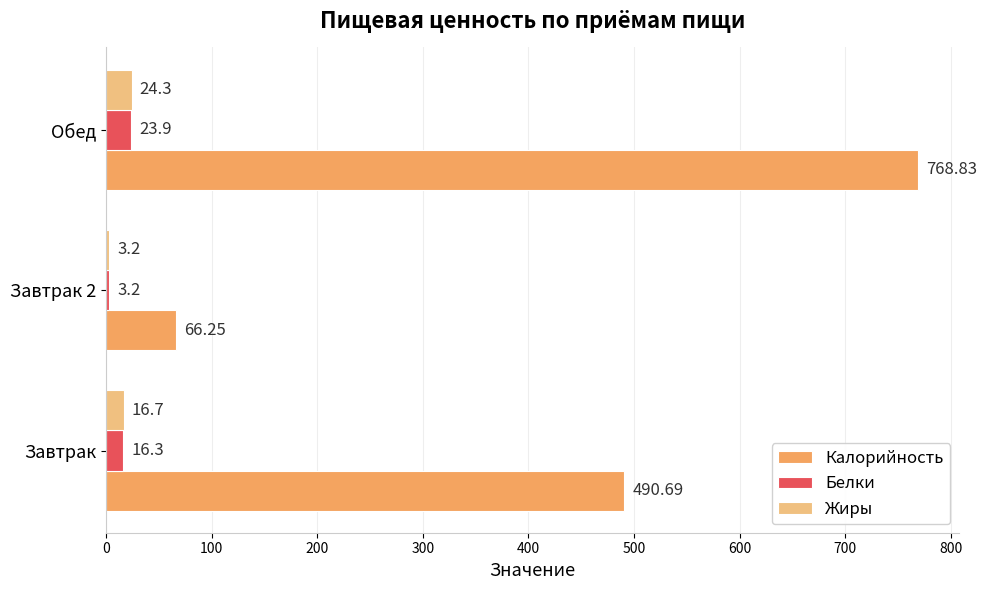

What are all the series names shown in the legend?

Калорийность, Белки, Жиры